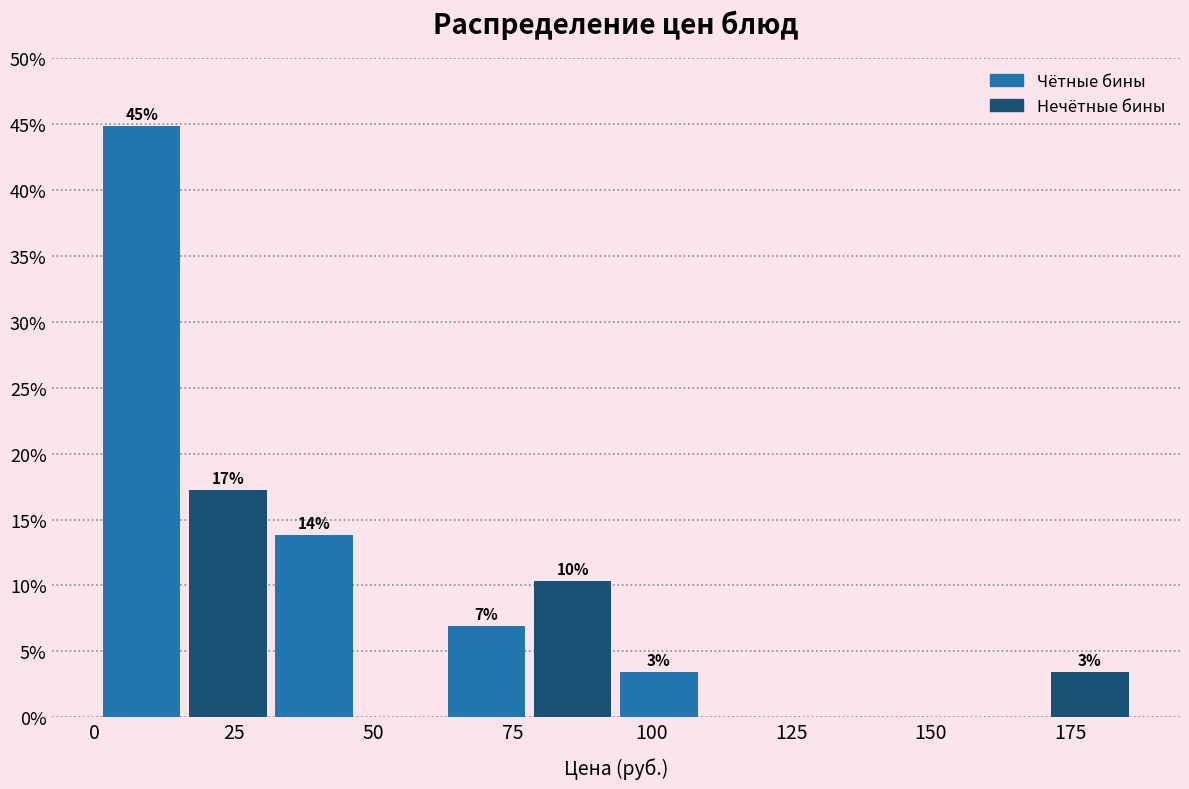

Around what value on the x-axis is the tallest bar? Give the approximate position of its centre, as read against the axis.

10